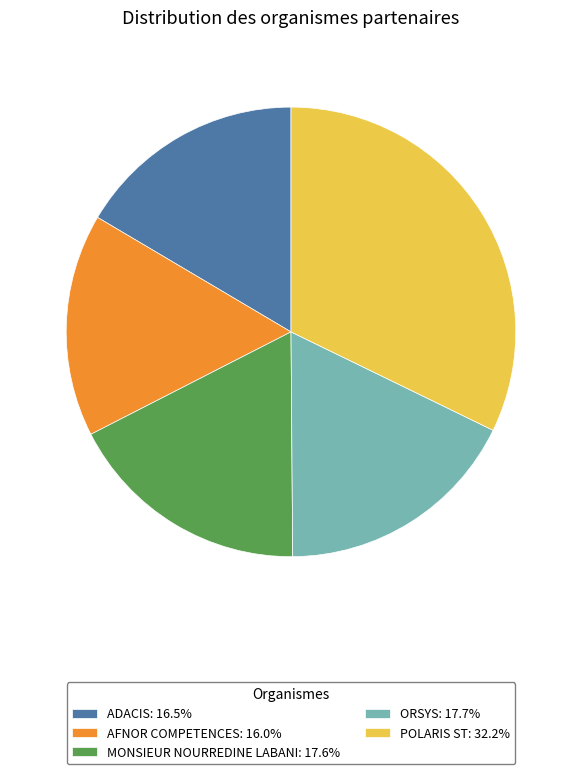

Approximately how many times larger is the value at ORSYS: 17.7% compared to POLARIS ST: 32.2%?

0.5